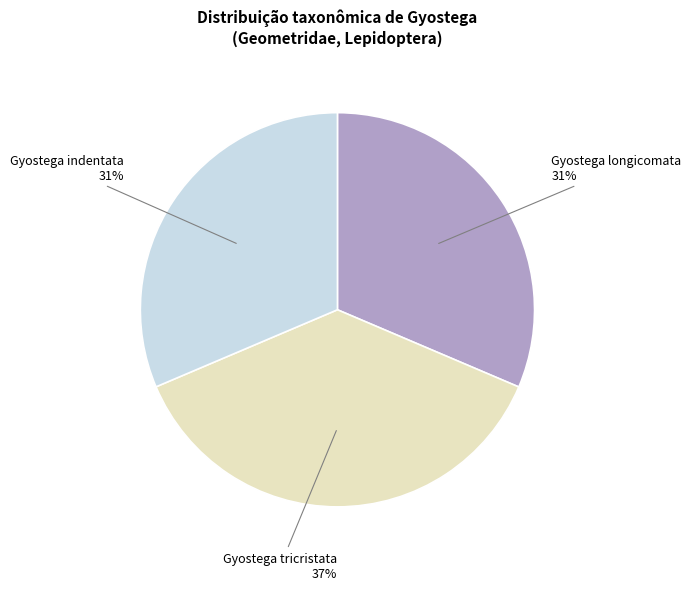

The Gyostega tricristata slice represents 37% of the pie. True or false?

True